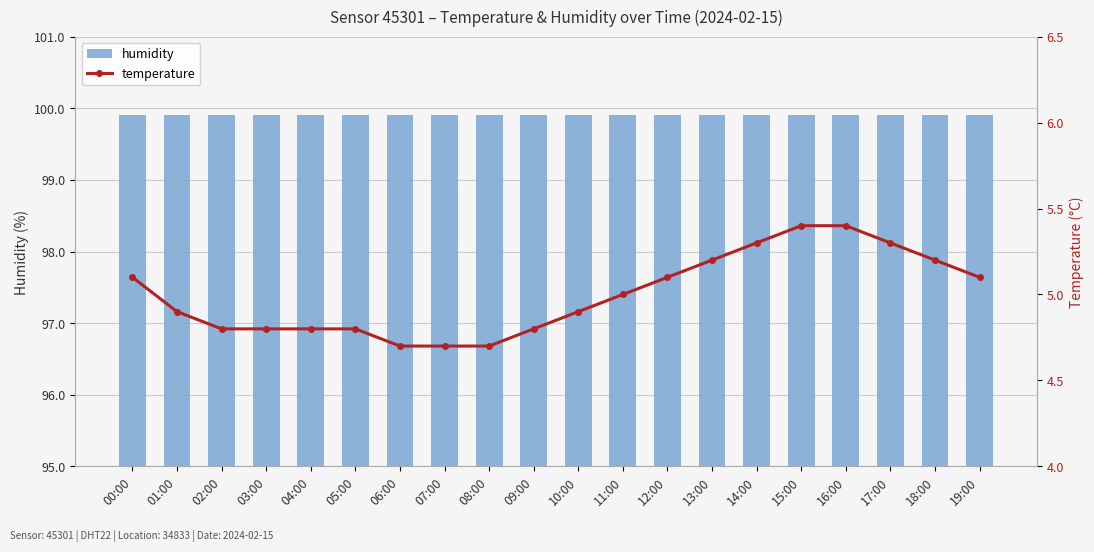

What are all the series names shown in the legend?

humidity, temperature